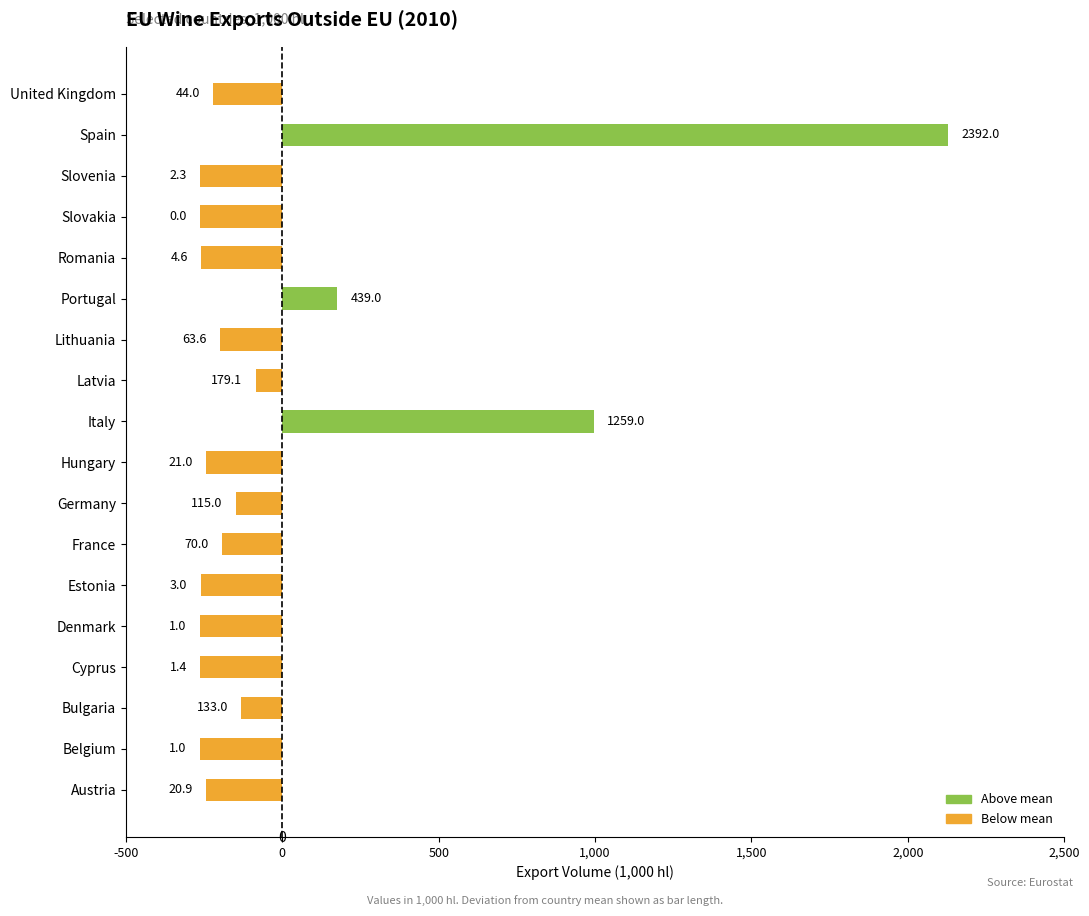

How many bars are there in total?

18